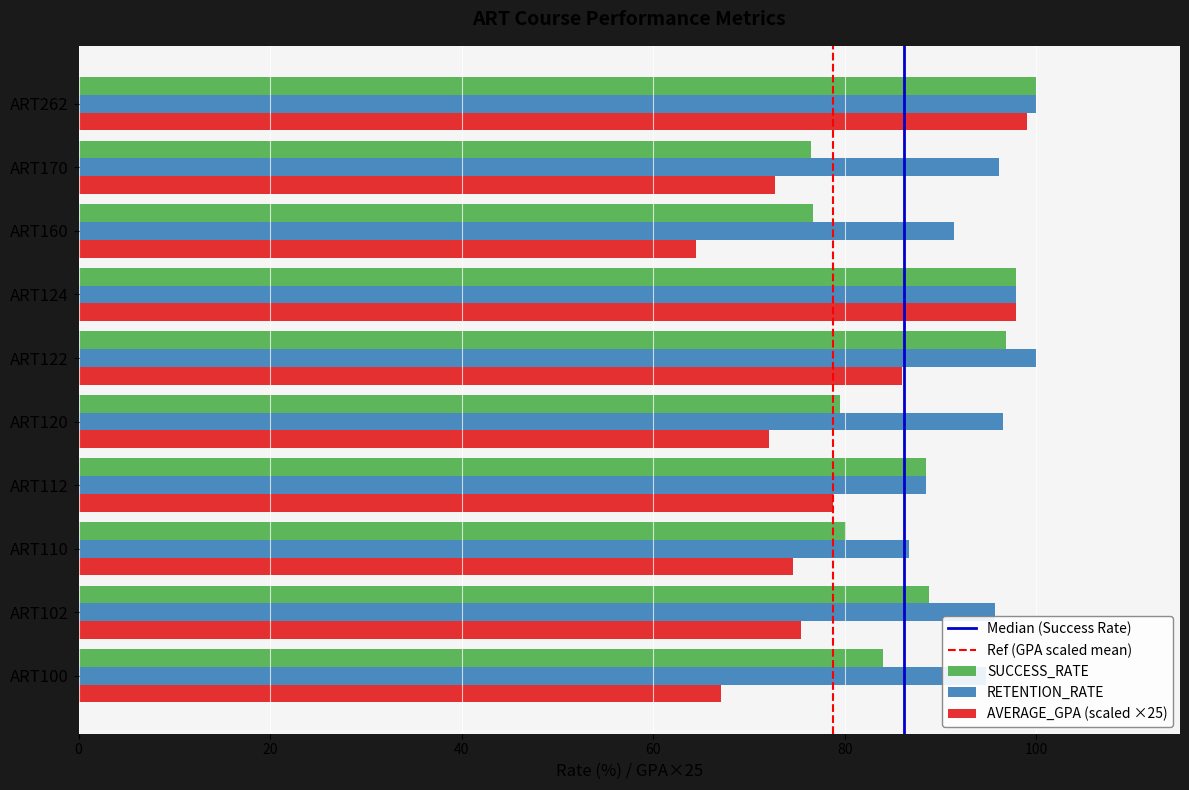

Which series has the largest total across all categories?

RETENTION_RATE